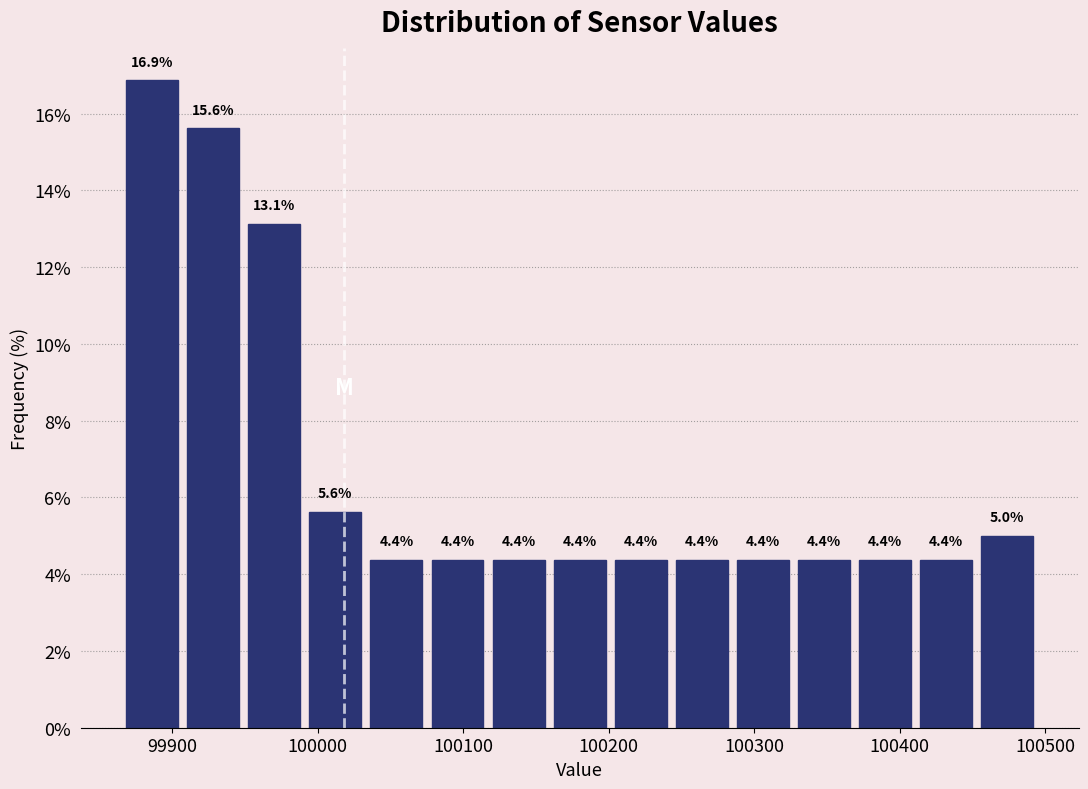

Over which range of the x-axis is the bar tallest?

99865 to 99907